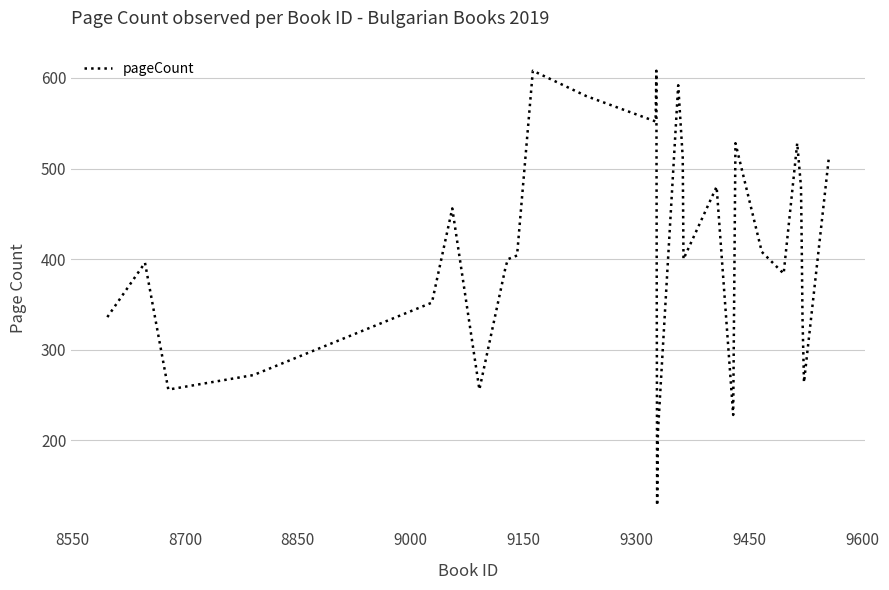

What is the smallest value displayed?

128